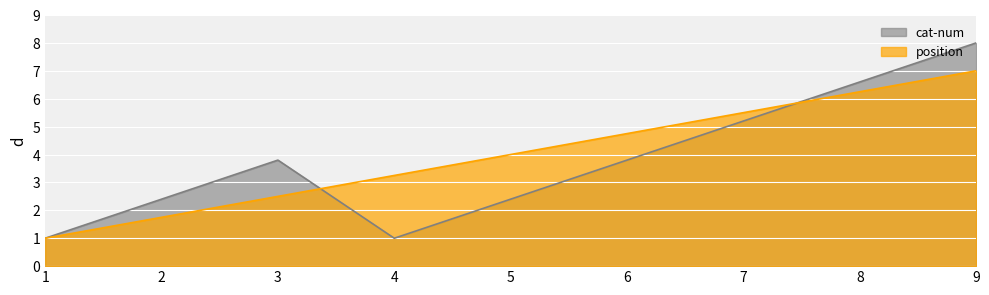

Between 3 and 6, which series saw the biggest shift?

position